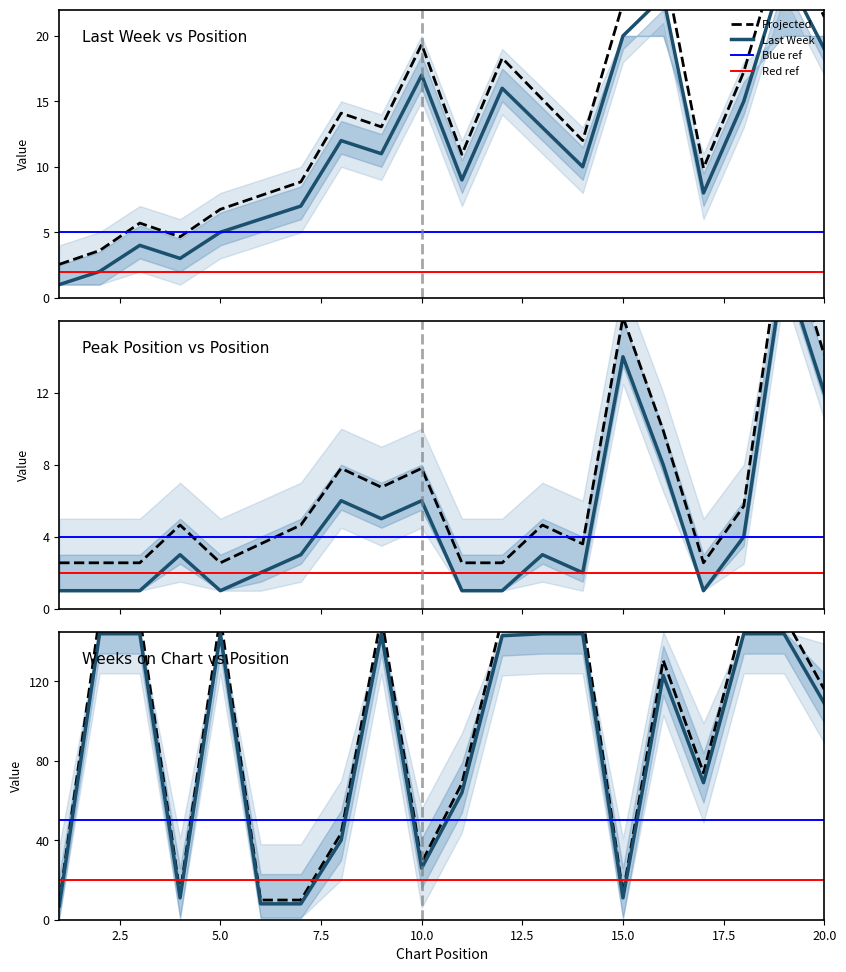

Between which two adjacent categories do Peak Position and Weeks on Chart first intersect?

14 and 15